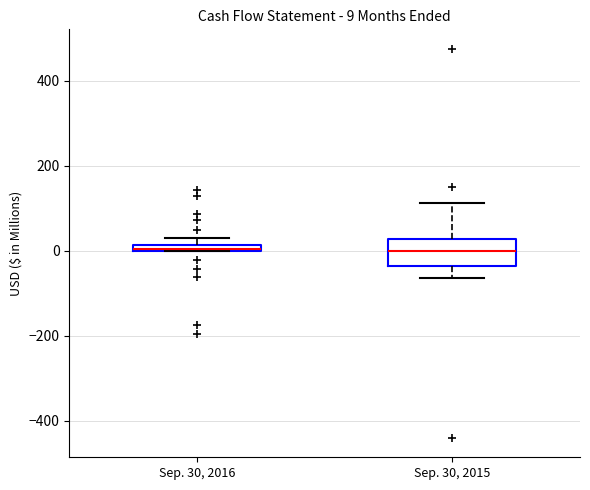

Comparing the boxes themselves (not the whiskers), which one is the tallest?

Sep. 30, 2015